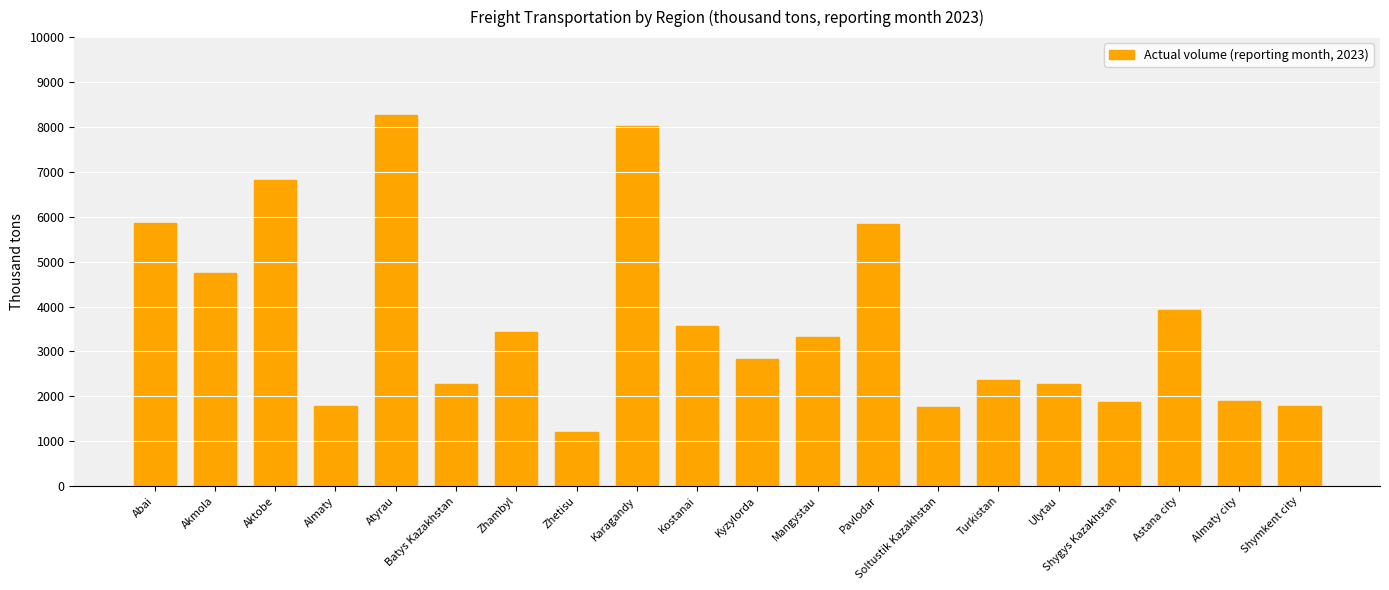

How many data points are less than 3319?

10